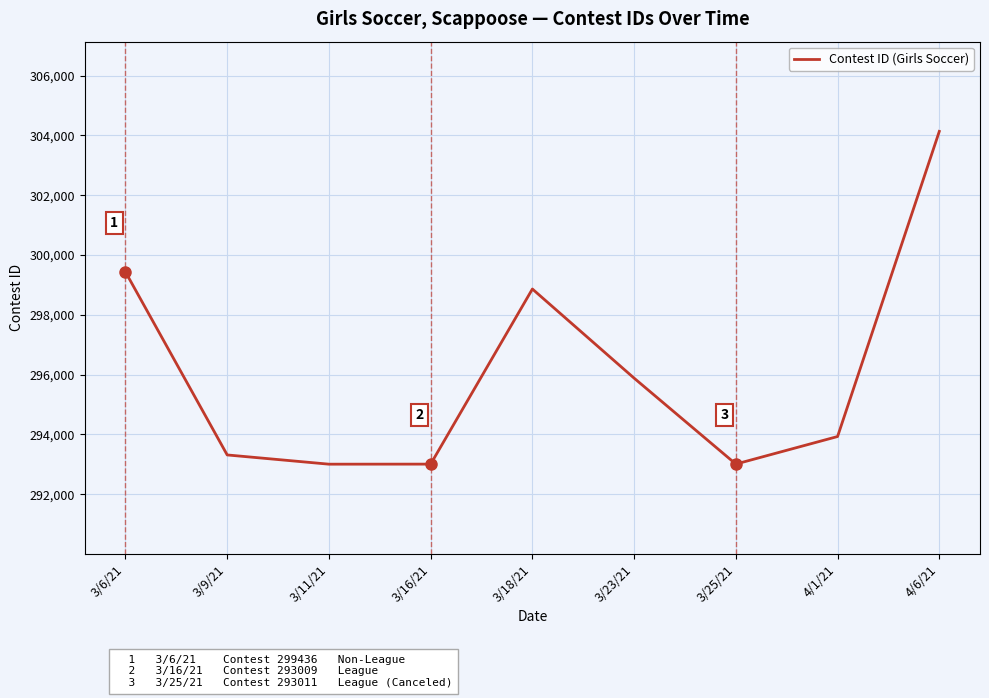

What is the ratio of the value at 4/6/21 to the value at 3/16/21?

1.0